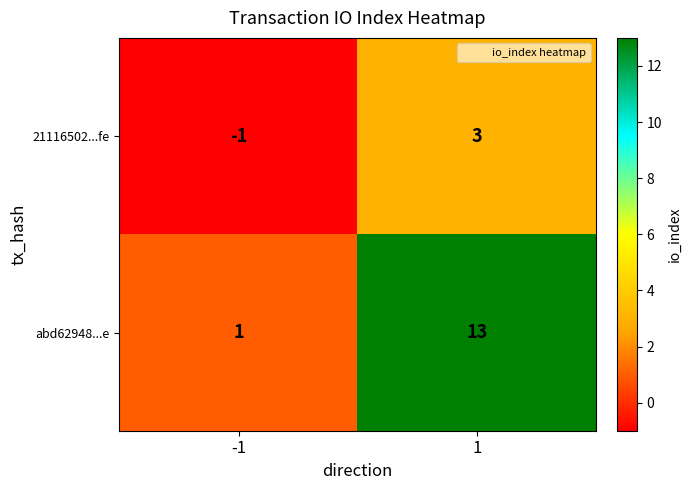

Which series changed the most between -1 and 1?

abd62948...e